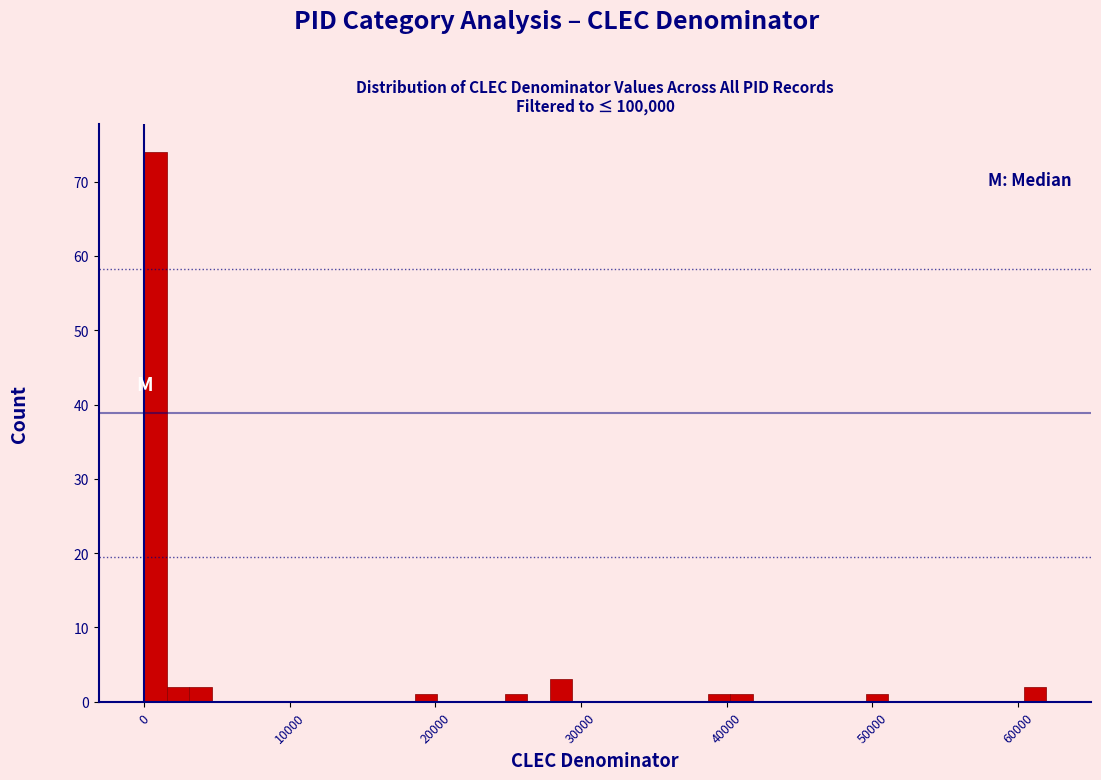

Around what value on the x-axis is the tallest bar? Give the approximate position of its centre, as read against the axis.

1000